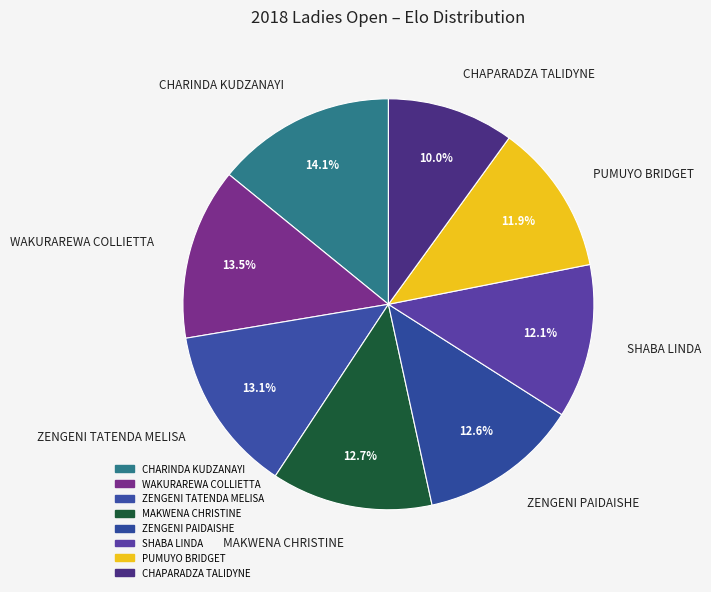

To the nearest percent, what is the average slice percentage?

12%